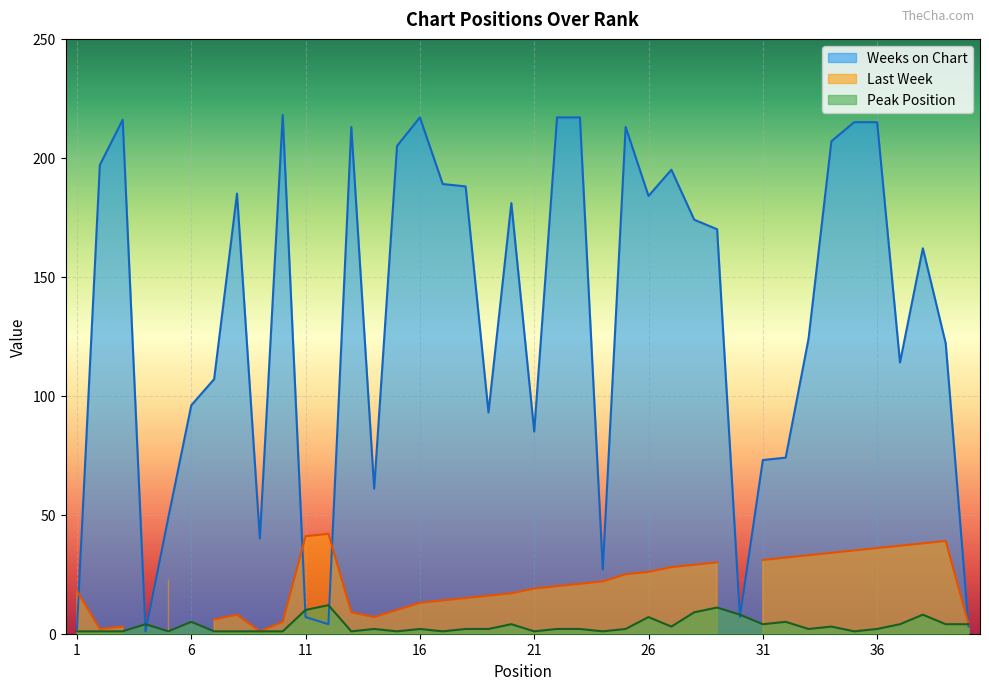

Where do Weeks on Chart and Peak Position first cross each other?

3 and 4